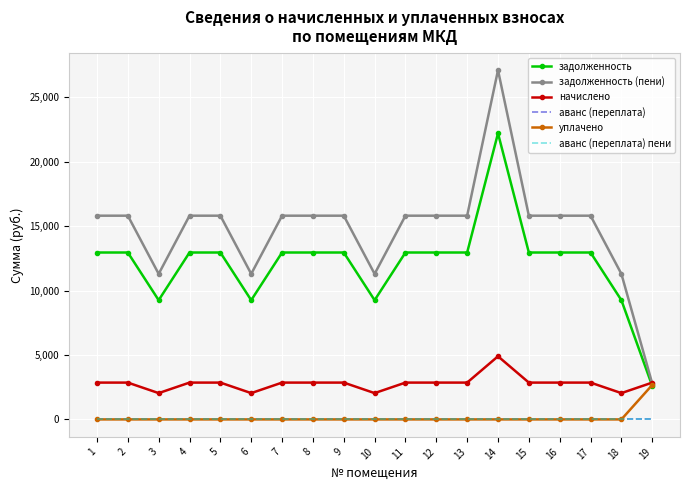

Rank the series at 6 from highest to lowest value.

задолженность (пени), задолженность, начислено, аванс (переплата), уплачено, аванс (переплата) пени